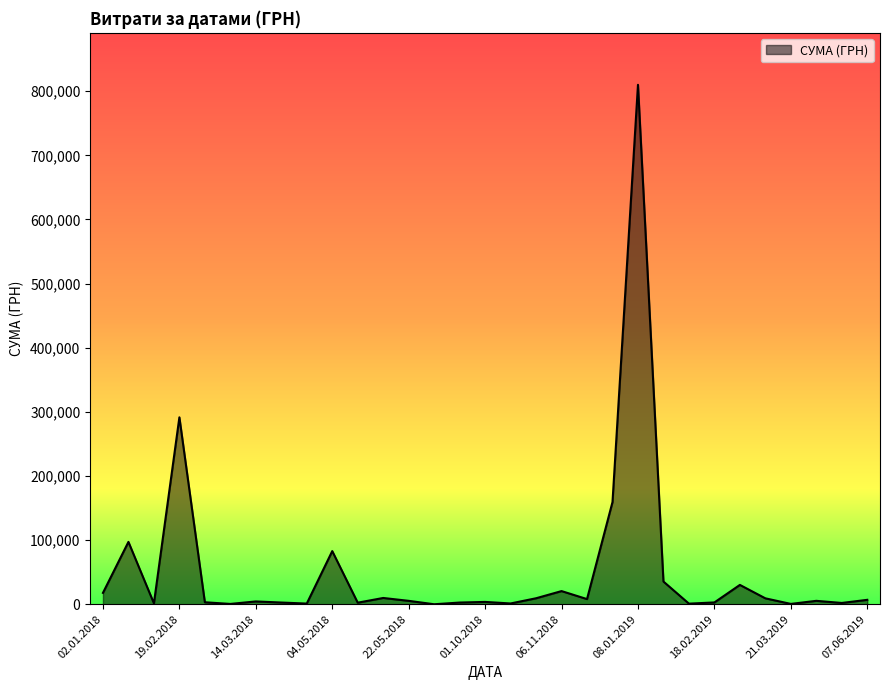

How many distinct data groups are displayed?

1